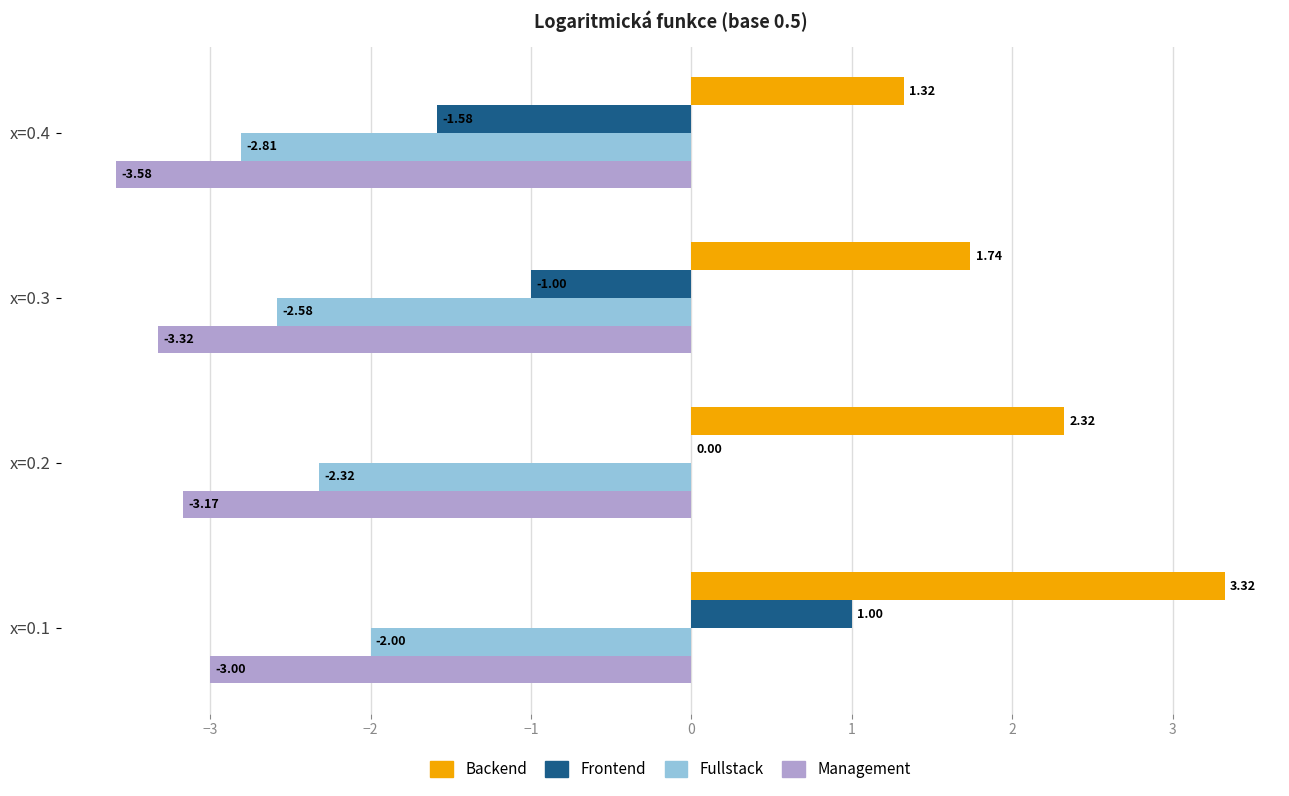

Count the number of categories in the chart.

4